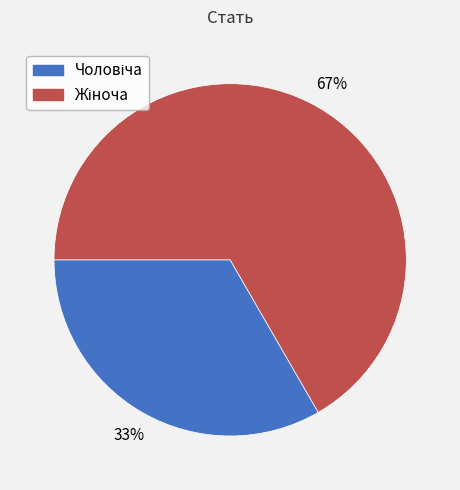

To the nearest percent, what is the average slice percentage?

50%